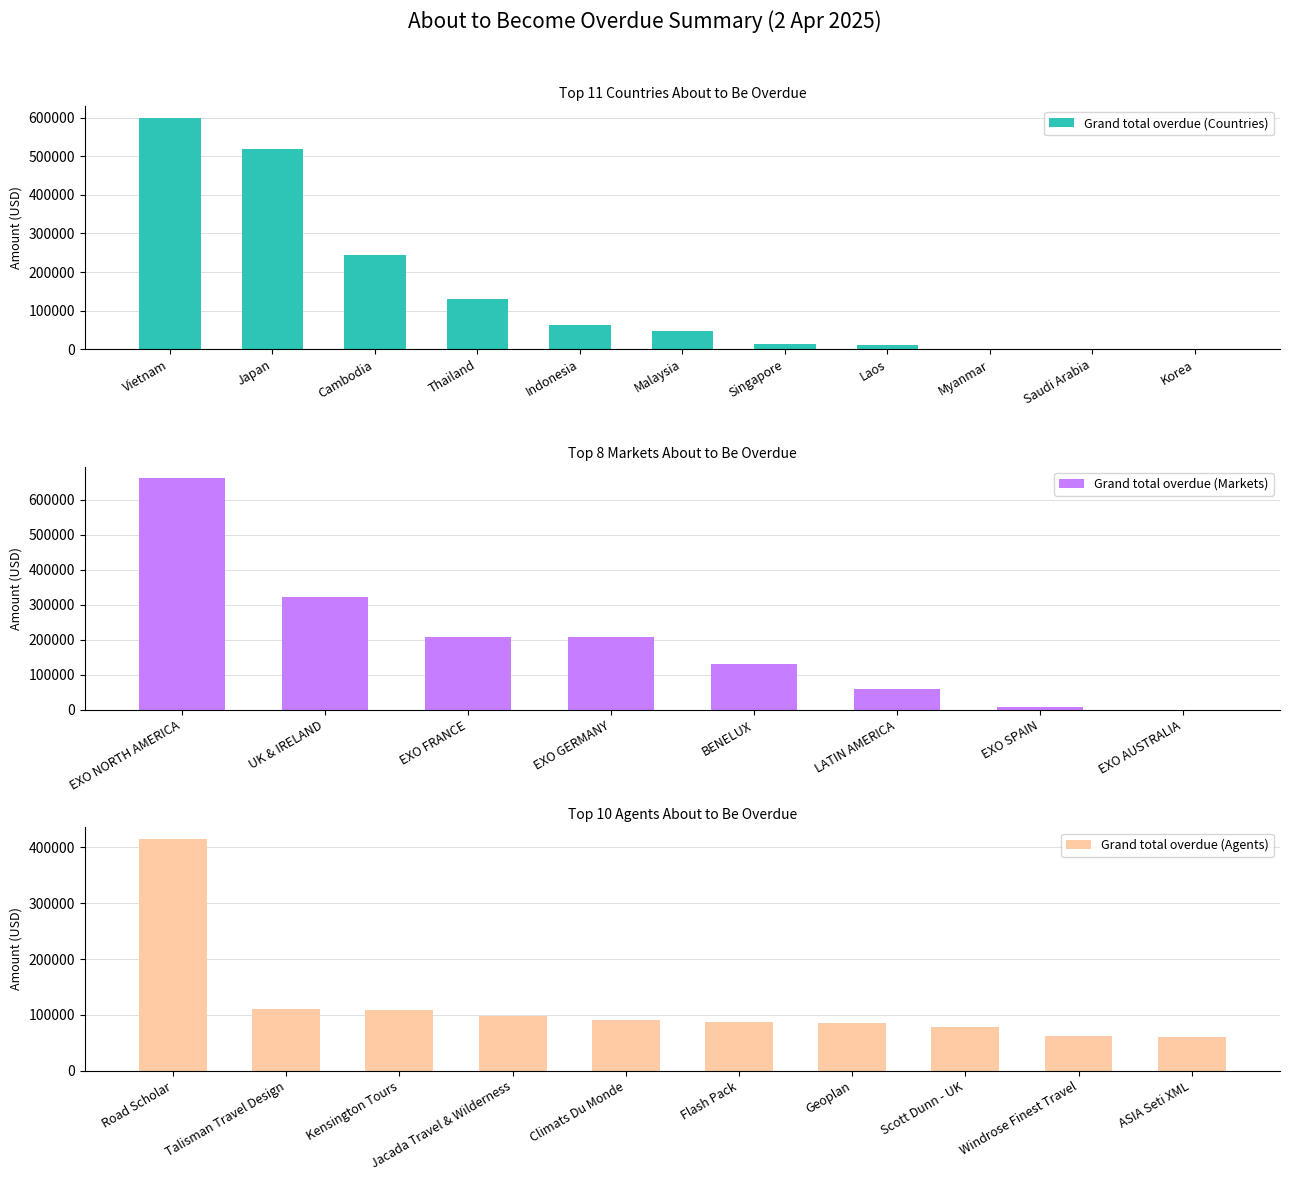

The chart shows a value of 18807.3 at Singapore. True or false?

False